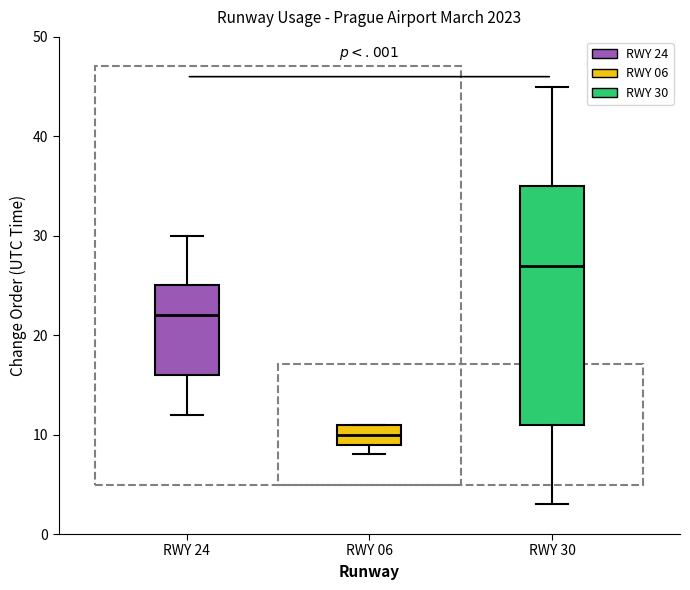

Where does the median line of the box for RWY 24 sit on the y-axis? The values are not printed on the chart, so give them approximately, as read against the axis.

22